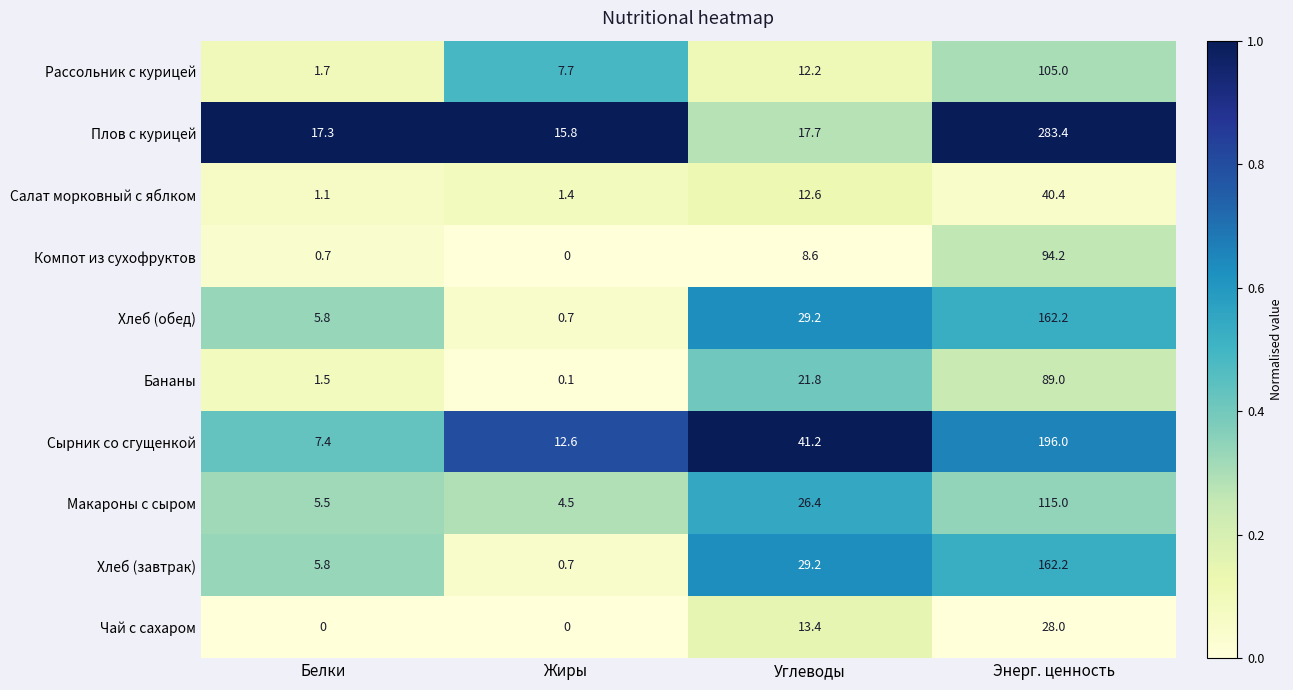

At how many categories does at least one series exceed 0?

4